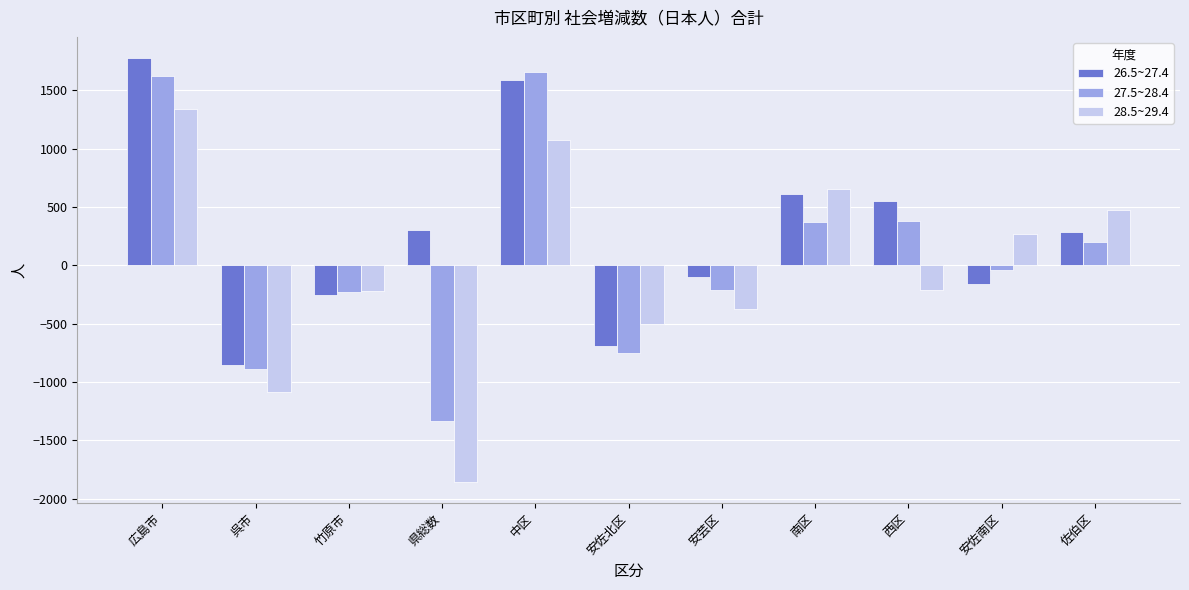

Where does the 28.5~29.4 series first go above -210?

広島市